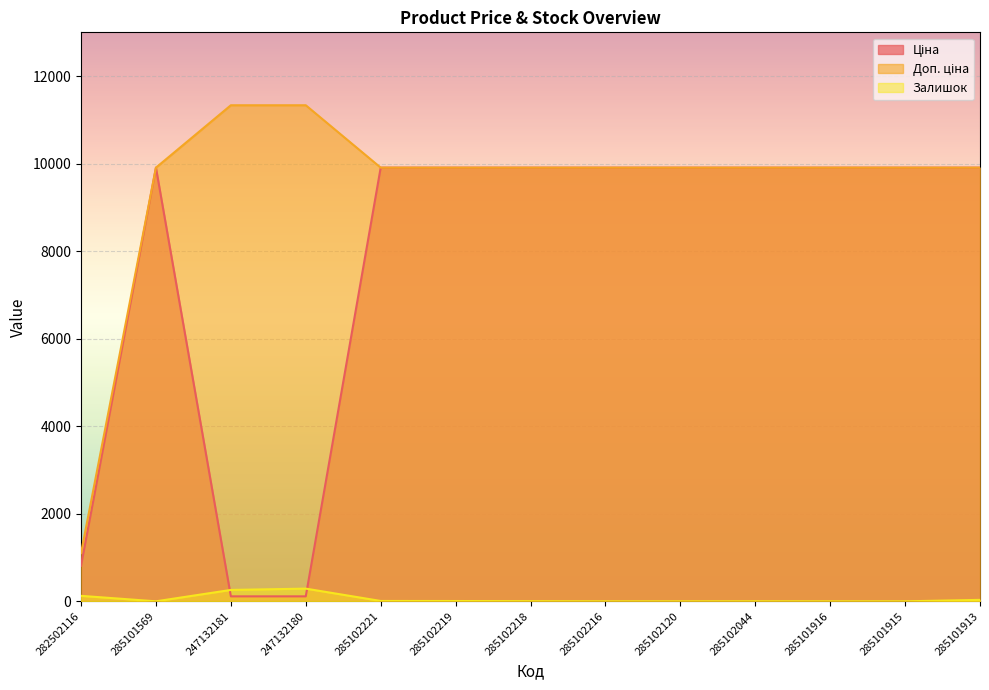

What is the approximate value of Ціна at 285102044?

9908.5